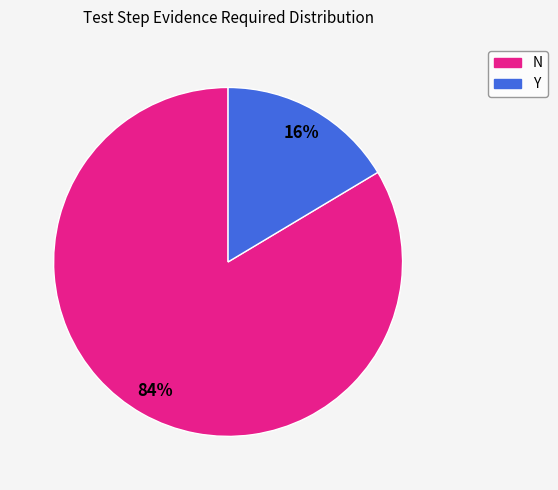

Is it true that Y is 8% of the pie?

False